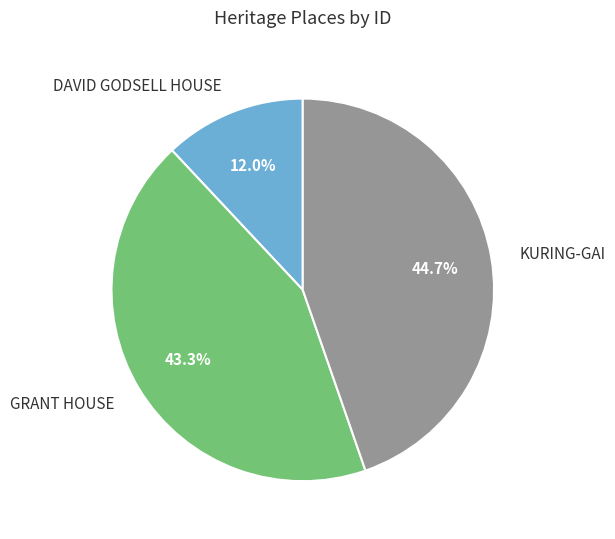

How many slices are in this pie chart?

3